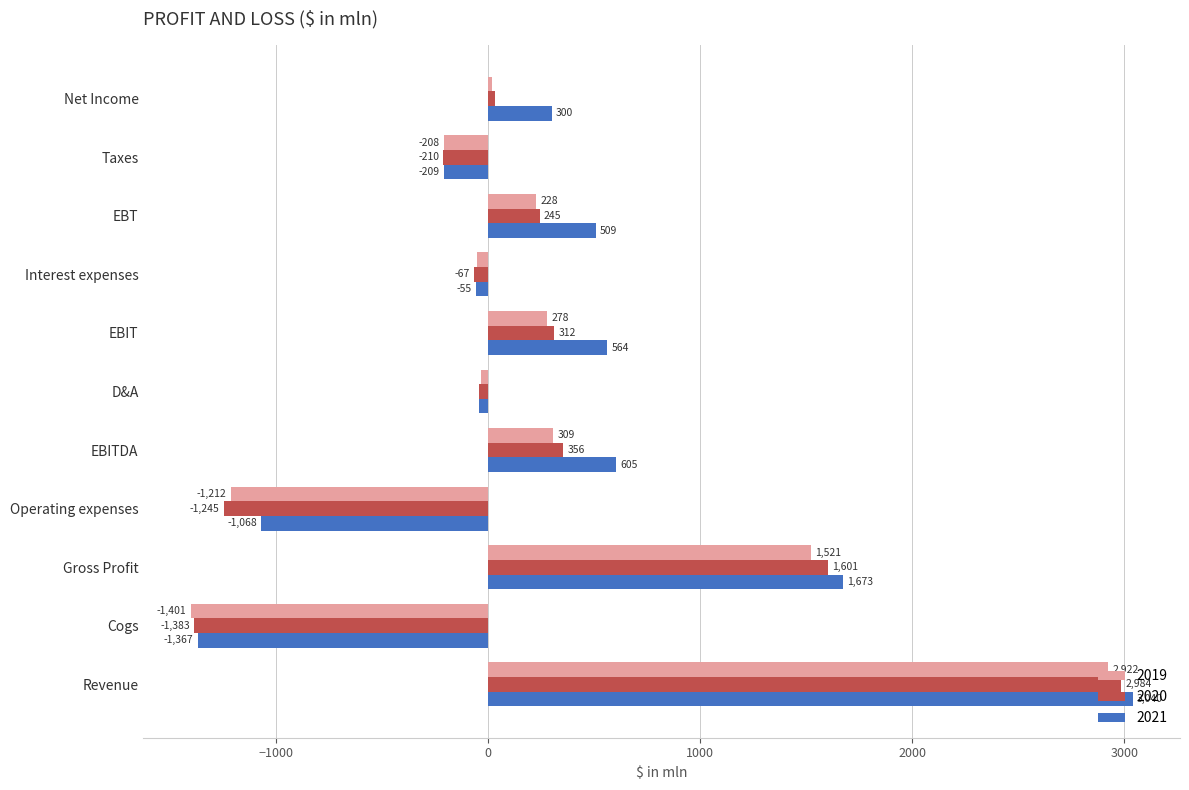

What is the sum of the 2020 values at Revenue and Taxes?

2774.0